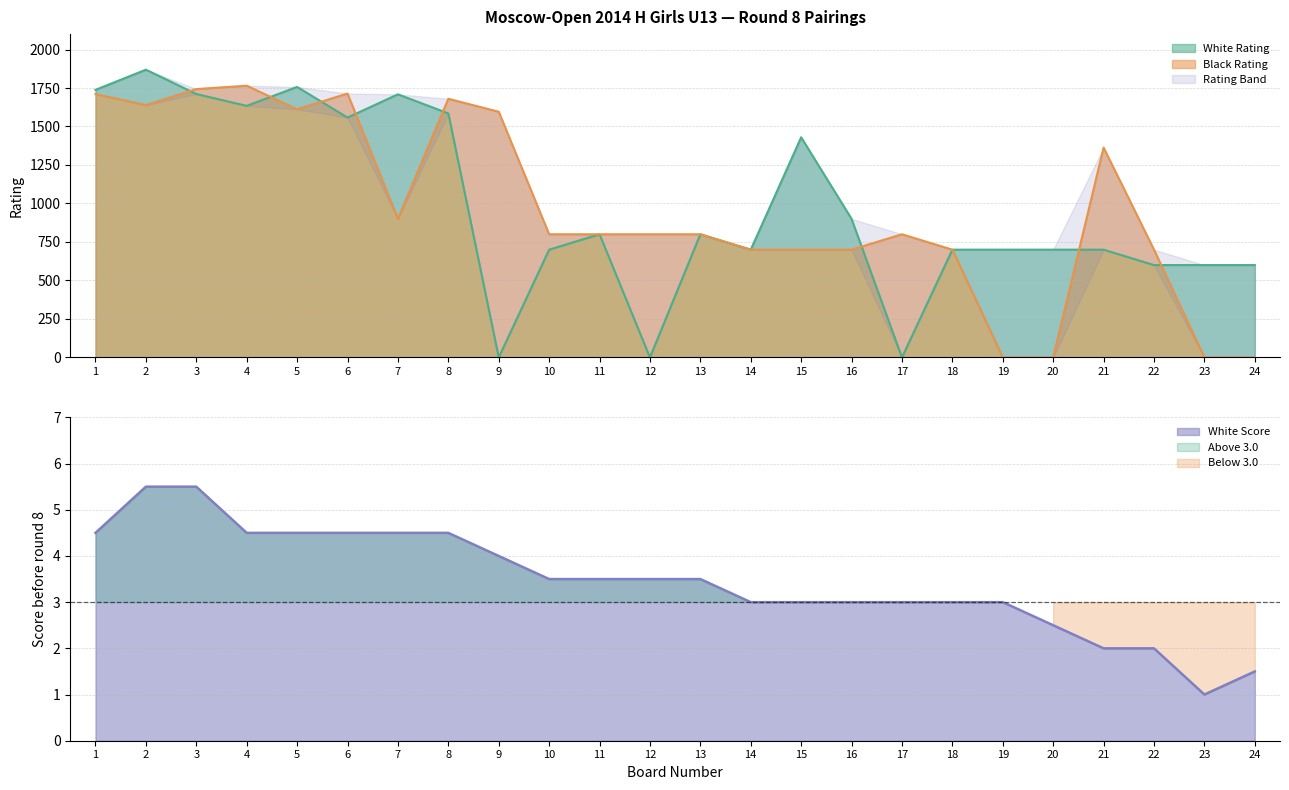

Reading left to right, list all the values displayed in this chart.

White Rating: 1=1738.0	2=1869.0	3=1711.0	4=1634.0	5=1757.0	6=1558.0	7=1709.0	8=1585.0	9=0.0	10=700.0	11=800.0	12=0.0	13=800.0	14=700.0	15=1430.0	16=900.0	17=0.0	18=700.0	19=700.0	20=700.0	21=700.0	22=600.0	23=600.0	24=600.0
Black Rating: 1=1710.0	2=1639.0	3=1743.0	4=1765.0	5=1612.0	6=1714.0	7=900.0	8=1680.0	9=1596.0	10=800.0	11=800.0	12=800.0	13=800.0	14=700.0	15=700.0	16=700.0	17=800.0	18=700.0	19=0.0	20=0.0	21=1363.0	22=700.0	23=0.0	24=0.0
White Score: 1=4.5	2=5.5	3=5.5	4=4.5	5=4.5	6=4.5	7=4.5	8=4.5	9=4.0	10=3.5	11=3.5	12=3.5	13=3.5	14=3.0	15=3.0	16=3.0	17=3.0	18=3.0	19=3.0	20=2.5	21=2.0	22=2.0	23=1.0	24=1.5